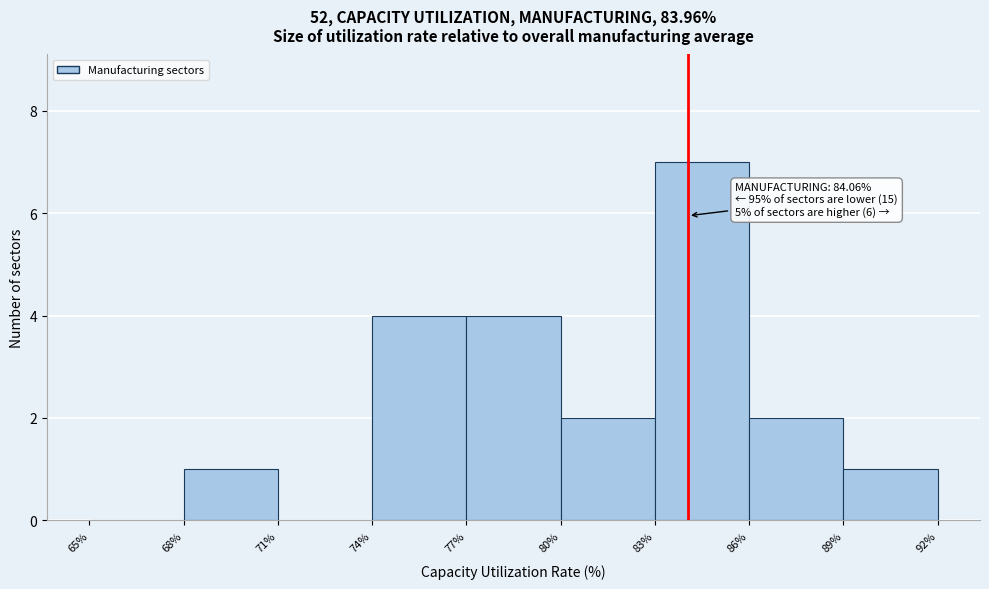

Over which range of the x-axis is the bar tallest?

83% to 86%